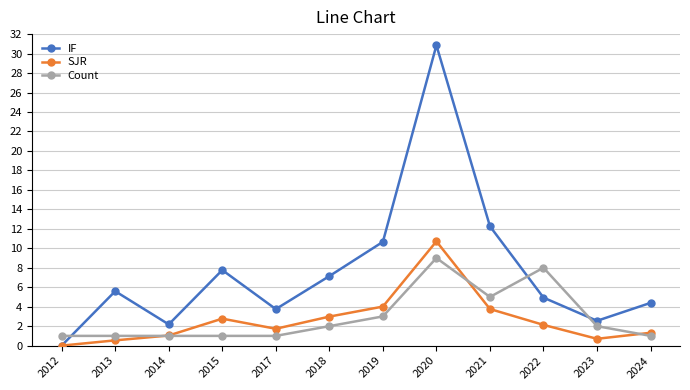

List the series in order of their peak value, lowest first.

Count, SJR, IF